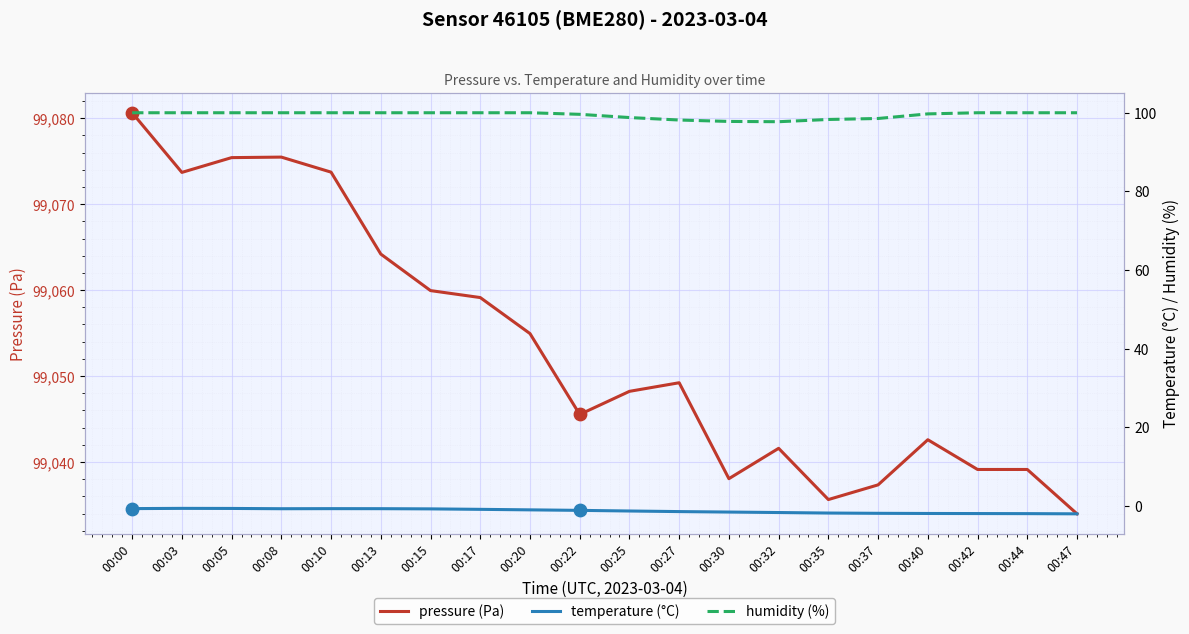

At which category is the sum across all series the highest?

00:00